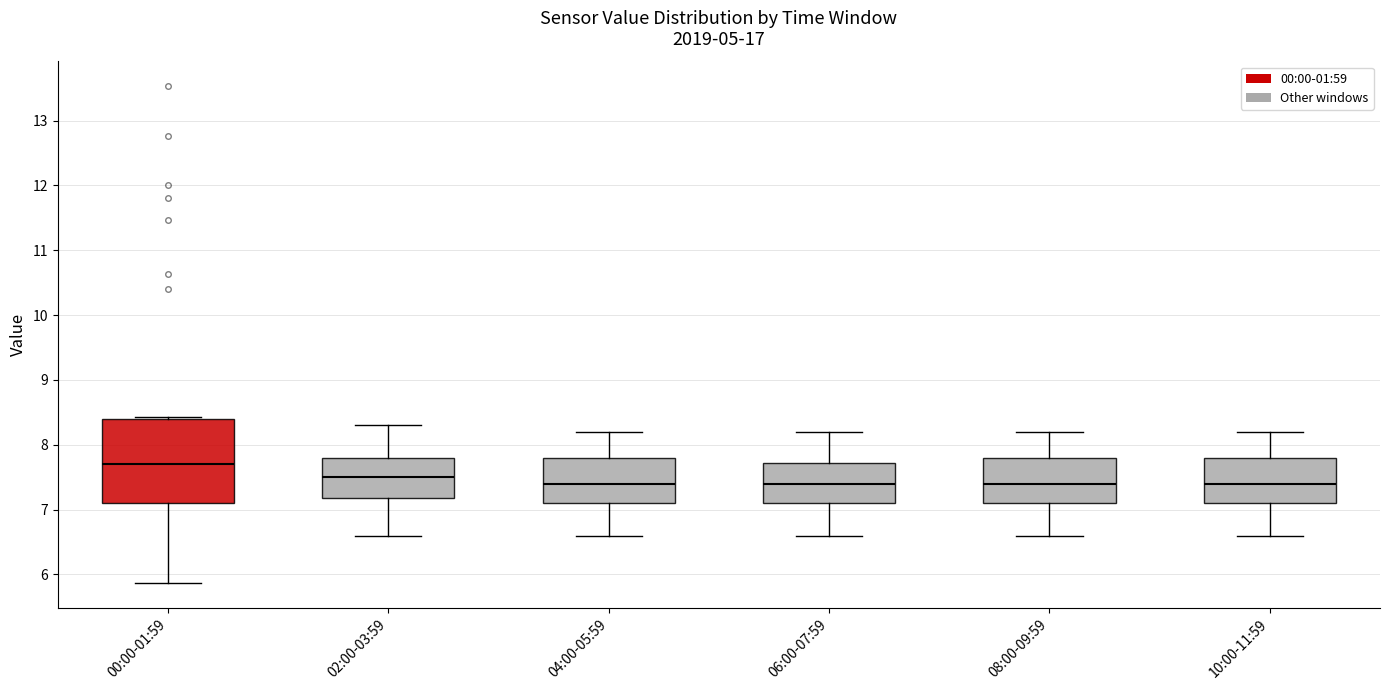

Comparing the boxes themselves (not the whiskers), which one is the tallest?

00:00-01:59